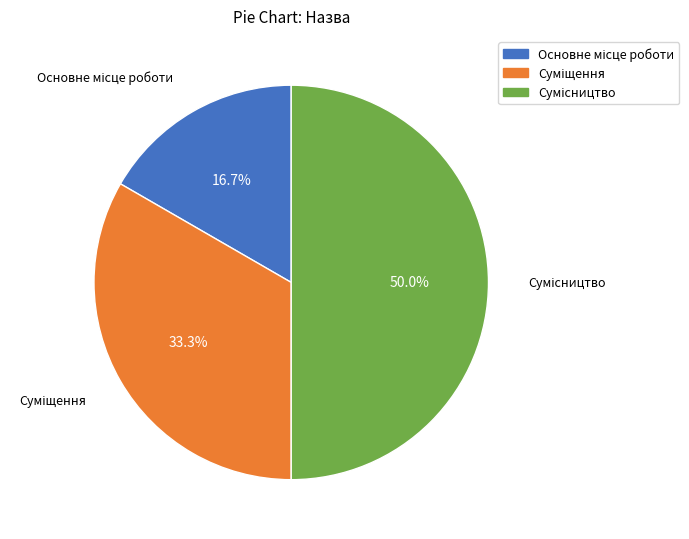

Is it true that Основне місце роботи is 6% of the pie?

False